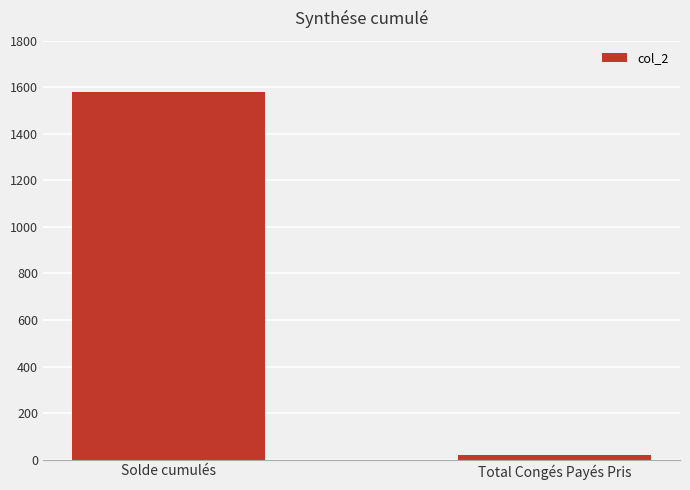

Reading right to left, what are all the values shown in this chart?

19.0	1580.1